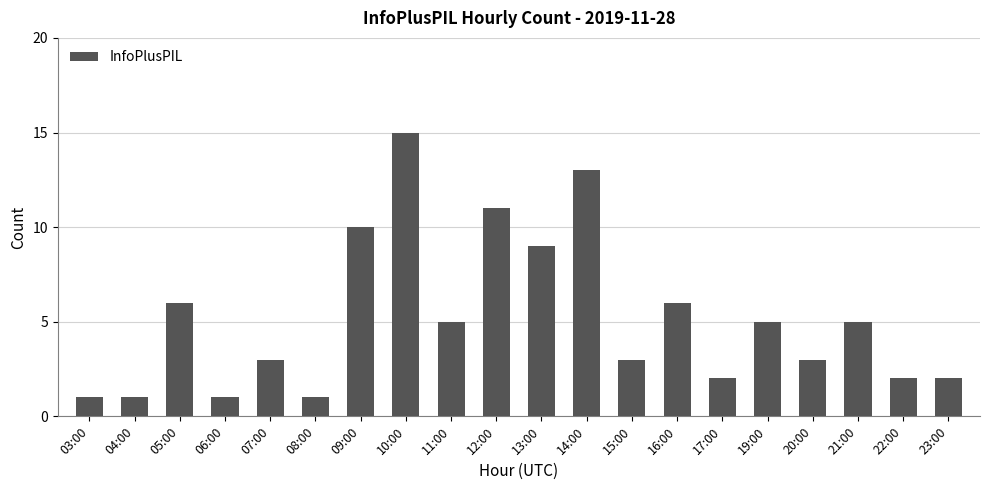

Between 23:00 and 16:00, which is larger?

16:00